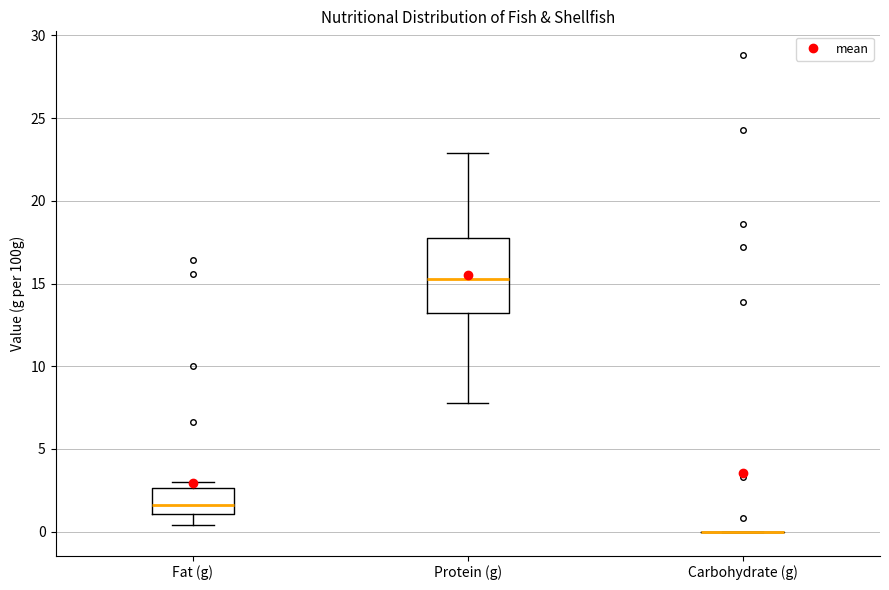

Comparing the boxes themselves (not the whiskers), which one is the tallest?

Protein (g)